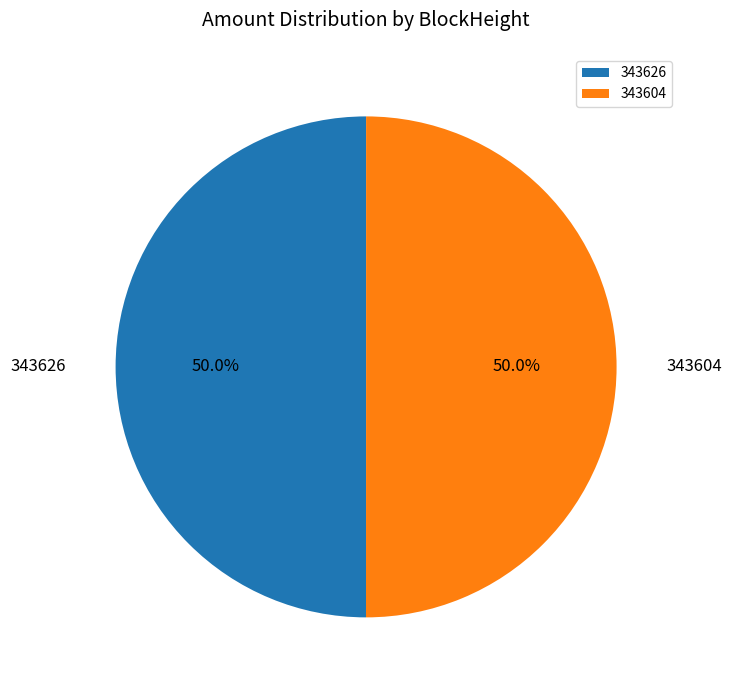

The 343626 slice represents 5% of the pie. True or false?

False